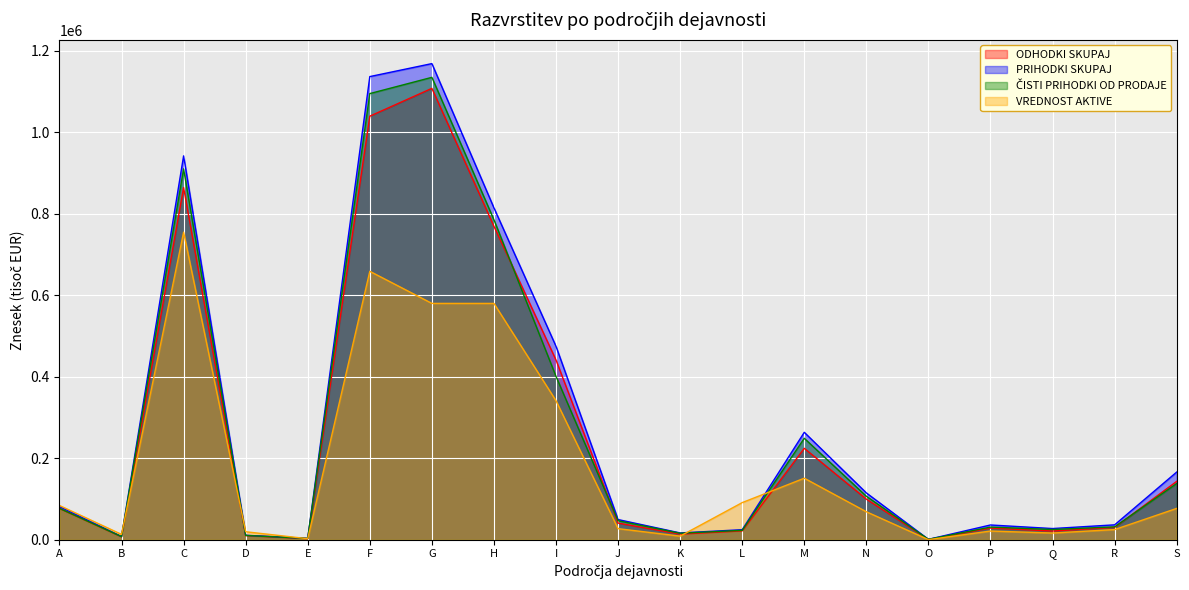

List the series in order of their peak value, highest first.

PRIHODKI SKUPAJ, ČISTI PRIHODKI OD PRODAJE, ODHODKI SKUPAJ, VREDNOST AKTIVE